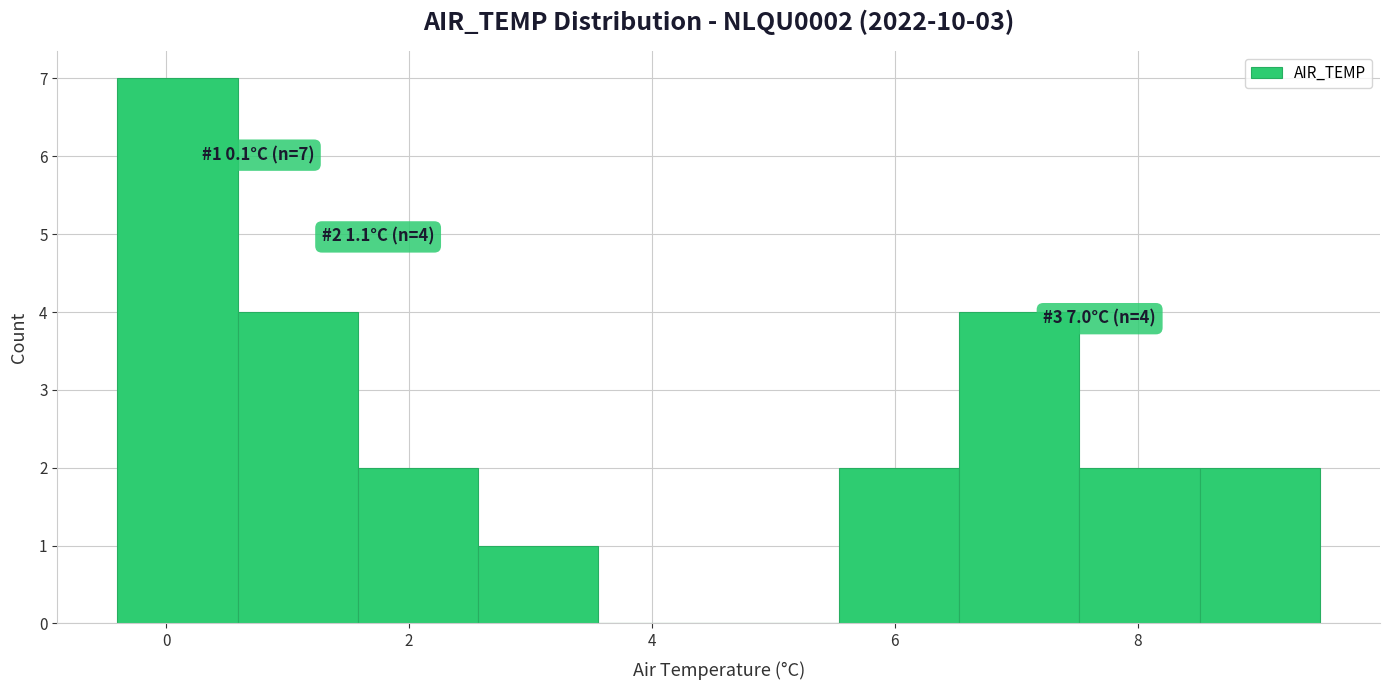

Which range on the x-axis has the tallest bar?

-0.4 to 0.6